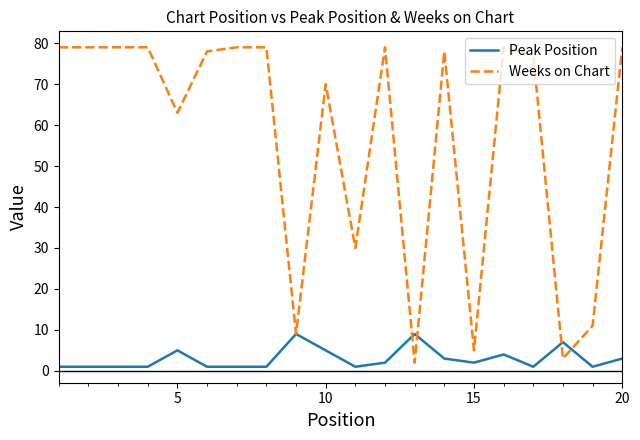

Which series has the widest spread of values?

Weeks on Chart